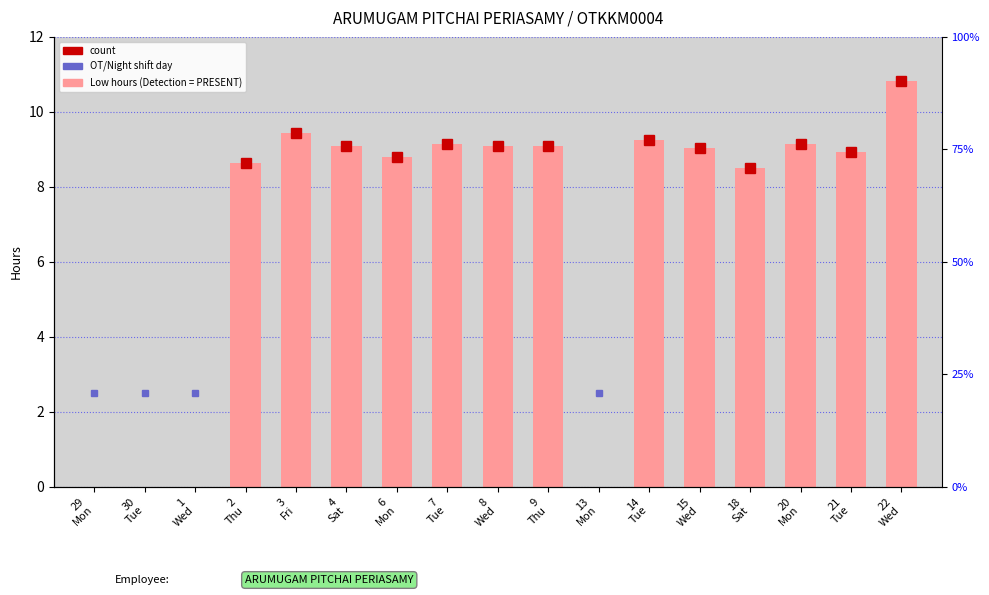

The chart shows a value of 8.9 at 21
Tue. True or false?

True